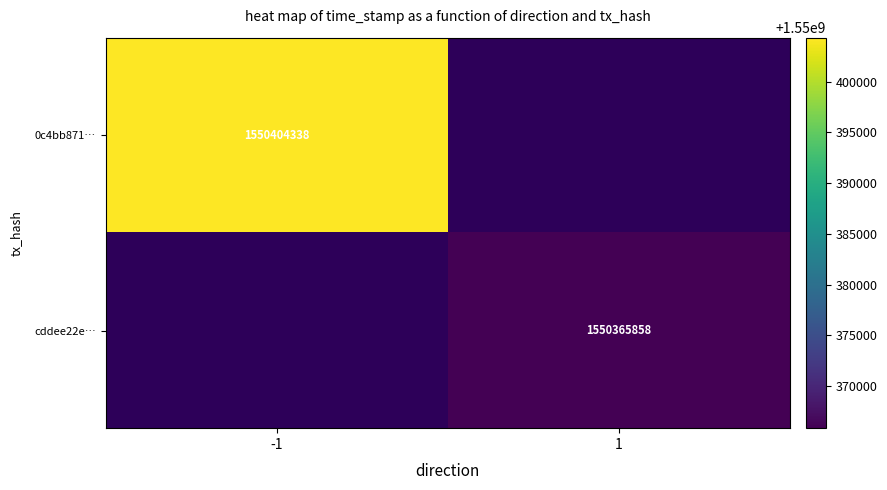

True or false: 0c4bb871… has a value of 1550404338 at -1.

True